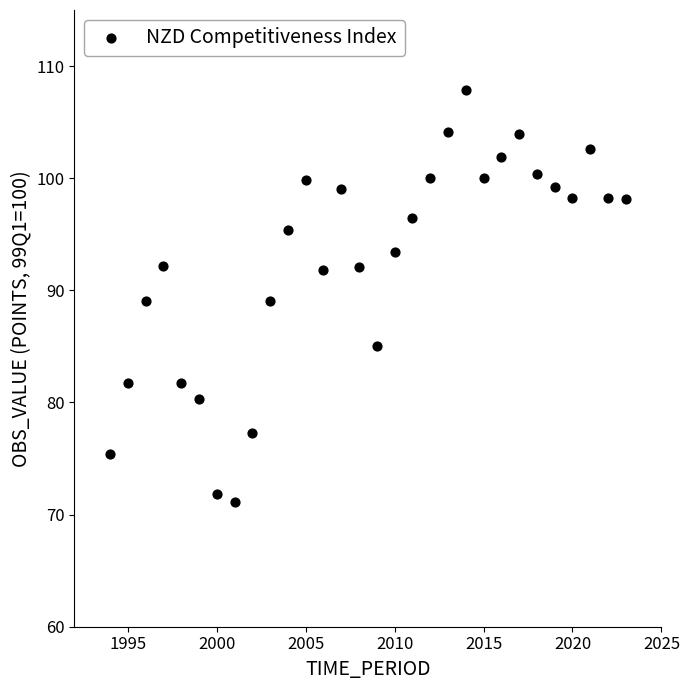

What is the range of Y values (max minus min)?

36.8